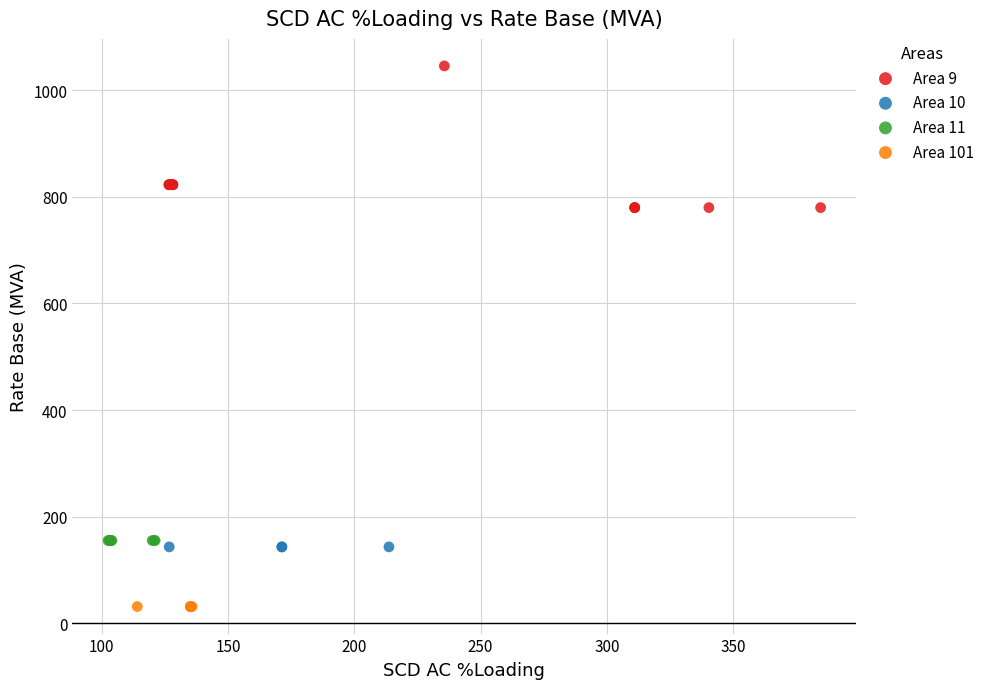

Which series reaches the minimum Y coordinate?

Area 101